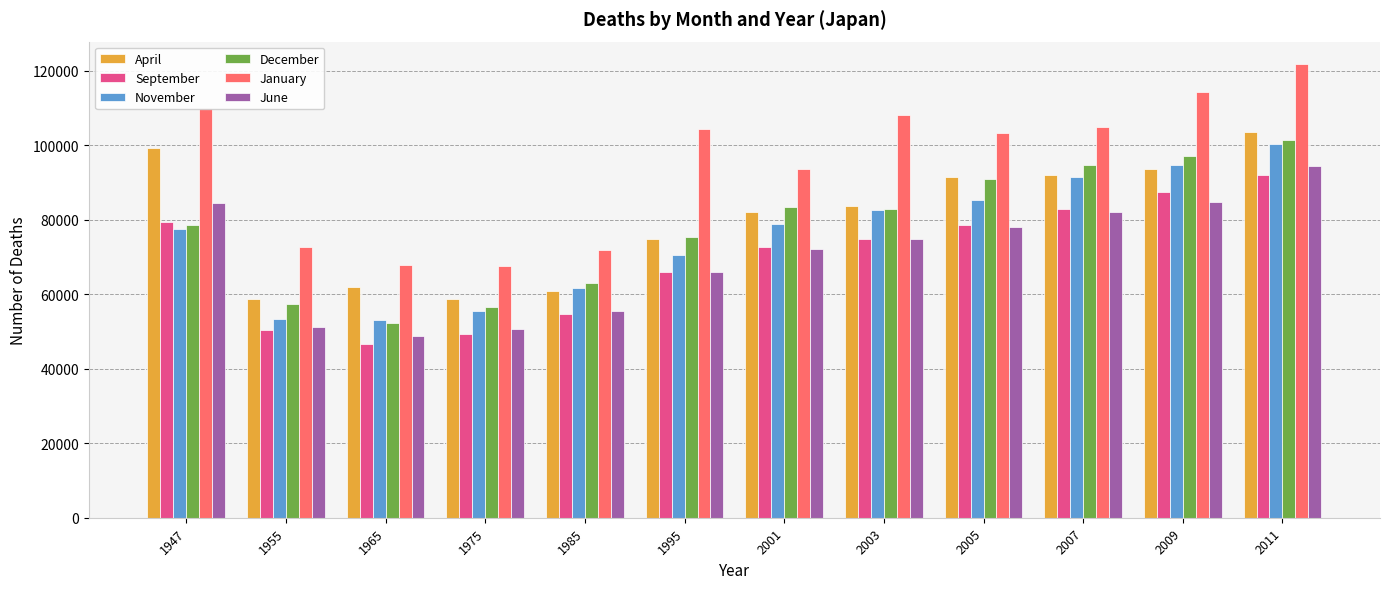

At which category is the sum across all series the highest?

2011